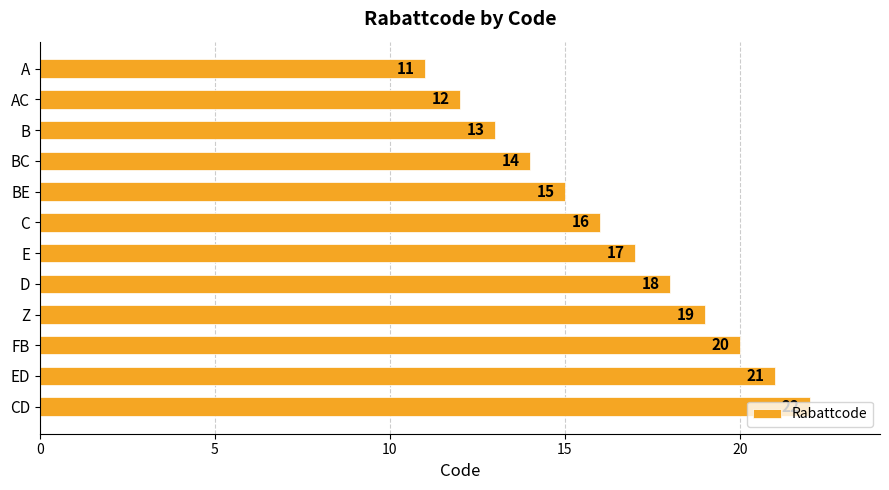

At which category does the chart reach its peak across all series?

CD